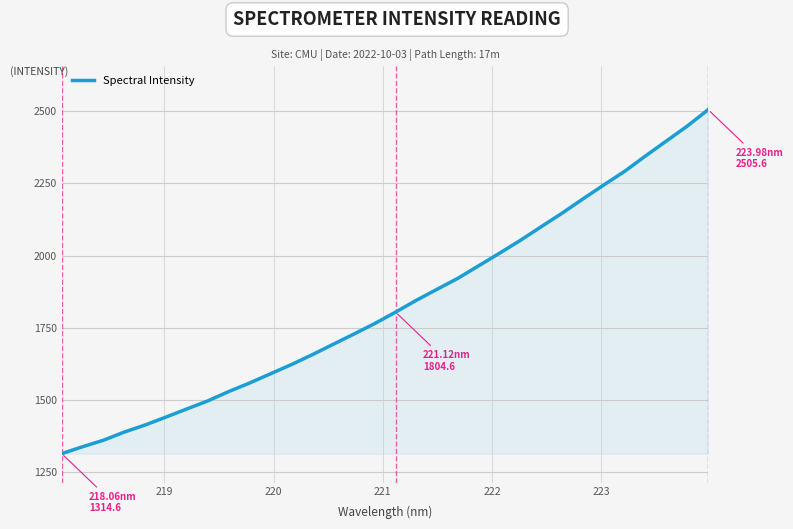

What is the maximum value shown in the chart?

2505.6